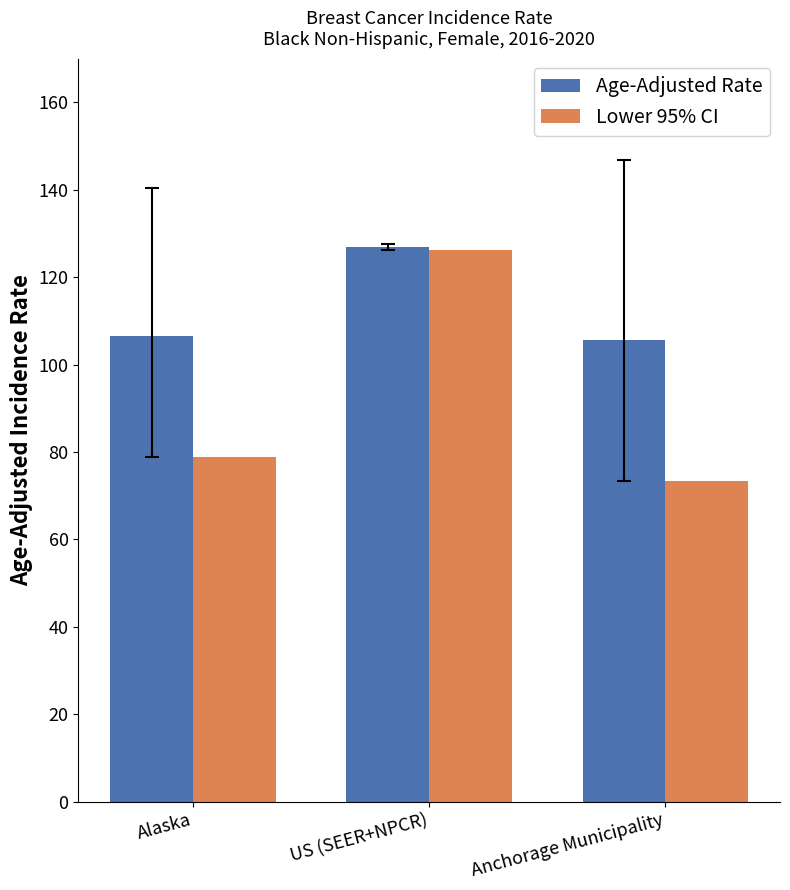

What is the label of the 1st bar from the right?

Anchorage Municipality